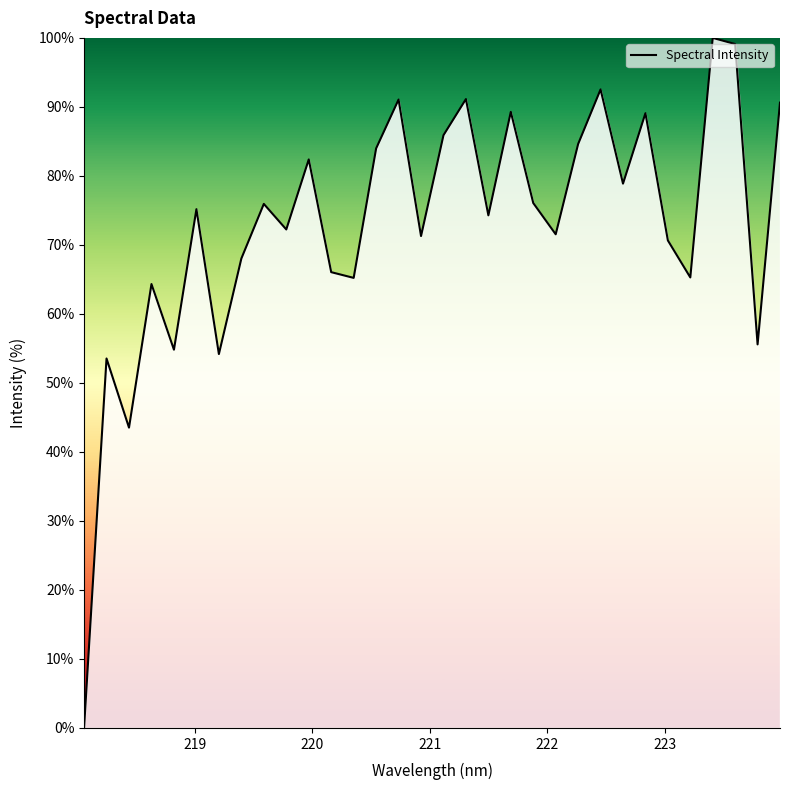

What is the maximum value shown in the chart?

100.0